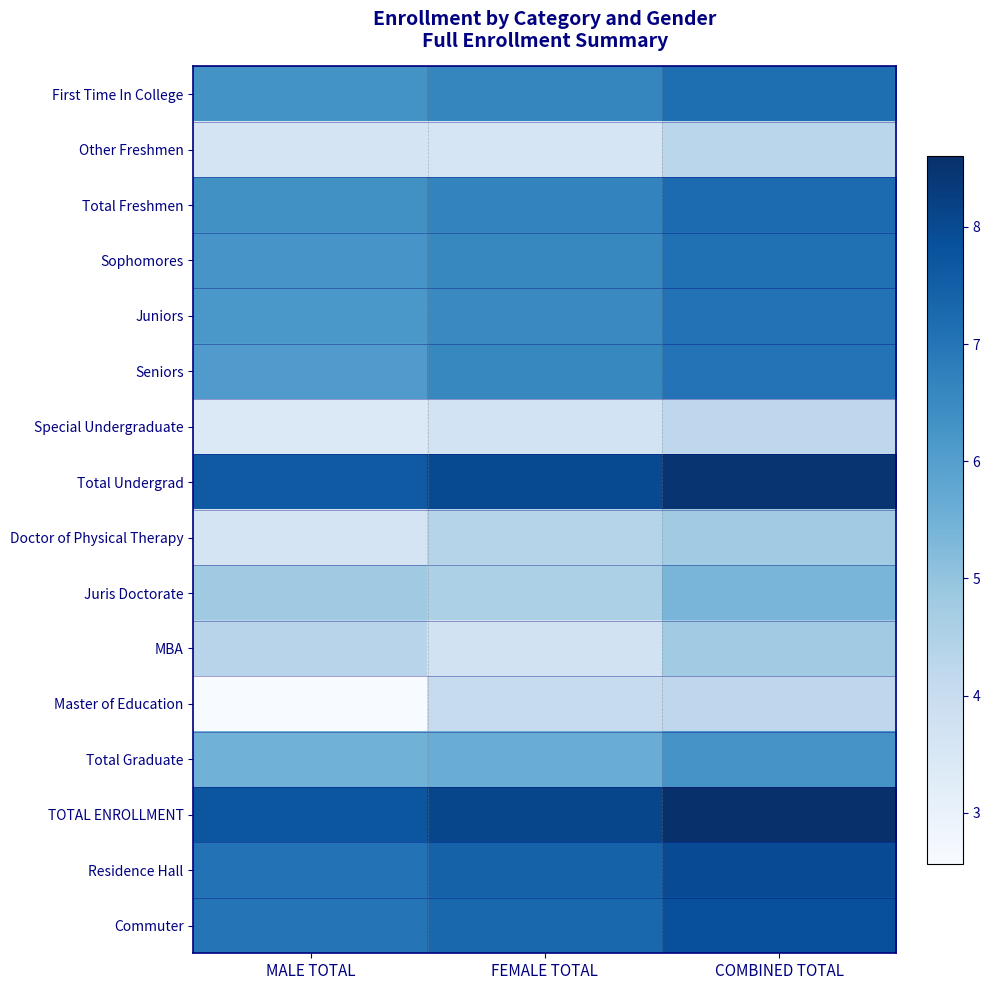

Reading left to right, extract all data points from this chart.

First Time In College: MALE TOTAL=6.3	FEMALE TOTAL=6.6	COMBINED TOTAL=7.2
Other Freshmen: MALE TOTAL=3.6	FEMALE TOTAL=3.6	COMBINED TOTAL=4.3
Total Freshmen: MALE TOTAL=6.4	FEMALE TOTAL=6.7	COMBINED TOTAL=7.2
Sophomores: MALE TOTAL=6.2	FEMALE TOTAL=6.6	COMBINED TOTAL=7.1
Juniors: MALE TOTAL=6.2	FEMALE TOTAL=6.5	COMBINED TOTAL=7.1
Seniors: MALE TOTAL=6.1	FEMALE TOTAL=6.6	COMBINED TOTAL=7.0
Special Undergraduate: MALE TOTAL=3.4	FEMALE TOTAL=3.7	COMBINED TOTAL=4.2
Total Undergrad: MALE TOTAL=7.6	FEMALE TOTAL=8.0	COMBINED TOTAL=8.5
Doctor of Physical Therapy: MALE TOTAL=3.6	FEMALE TOTAL=4.4	COMBINED TOTAL=4.8
Juris Doctorate: MALE TOTAL=4.8	FEMALE TOTAL=4.6	COMBINED TOTAL=5.4
MBA: MALE TOTAL=4.4	FEMALE TOTAL=3.7	COMBINED TOTAL=4.8
Master of Education: MALE TOTAL=2.6	FEMALE TOTAL=4.0	COMBINED TOTAL=4.2
Total Graduate: MALE TOTAL=5.5	FEMALE TOTAL=5.6	COMBINED TOTAL=6.2
TOTAL ENROLLMENT: MALE TOTAL=7.7	FEMALE TOTAL=8.1	COMBINED TOTAL=8.6
Residence Hall: MALE TOTAL=7.1	FEMALE TOTAL=7.4	COMBINED TOTAL=8.0
Commuter: MALE TOTAL=7.0	FEMALE TOTAL=7.3	COMBINED TOTAL=7.9